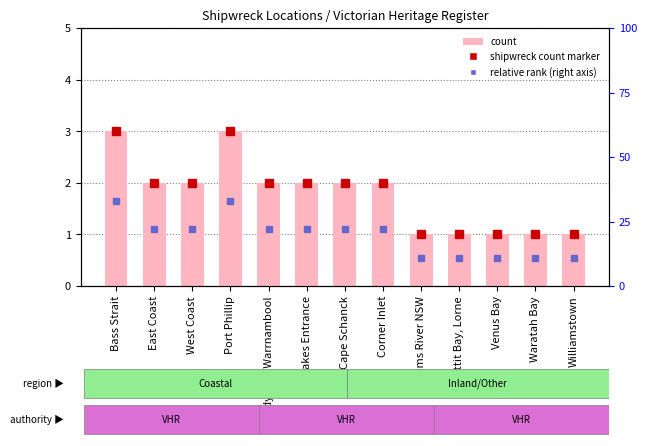

What is the difference between the maximum and minimum values?

2